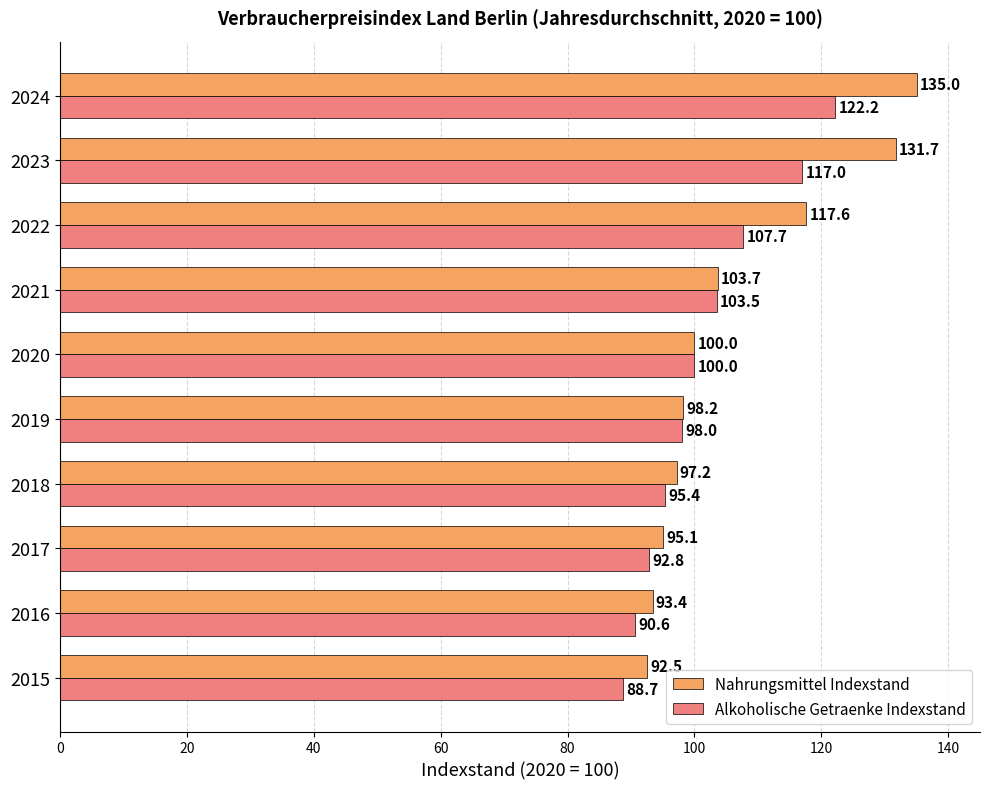

List the series in order of their overall mean, highest first.

Nahrungsmittel Indexstand, Alkoholische Getraenke Indexstand